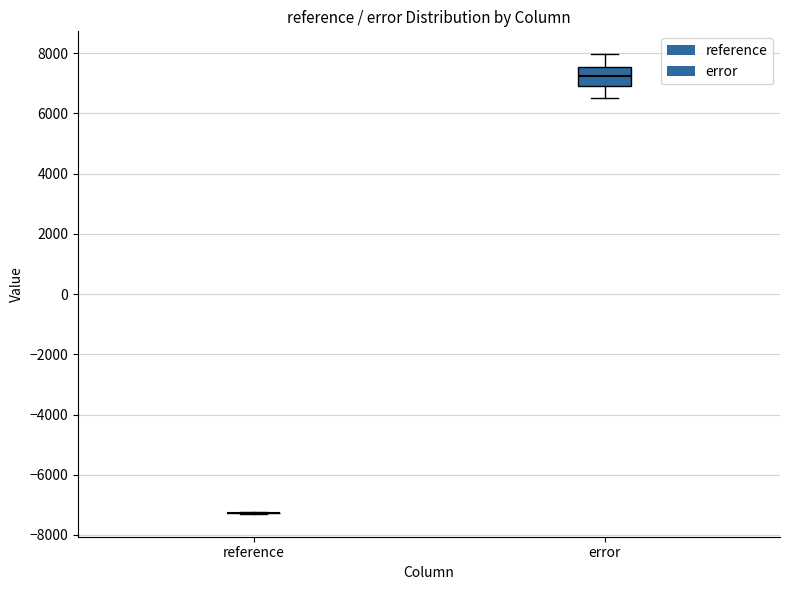

Which box is the tallest, from its lower edge to its upper edge?

error